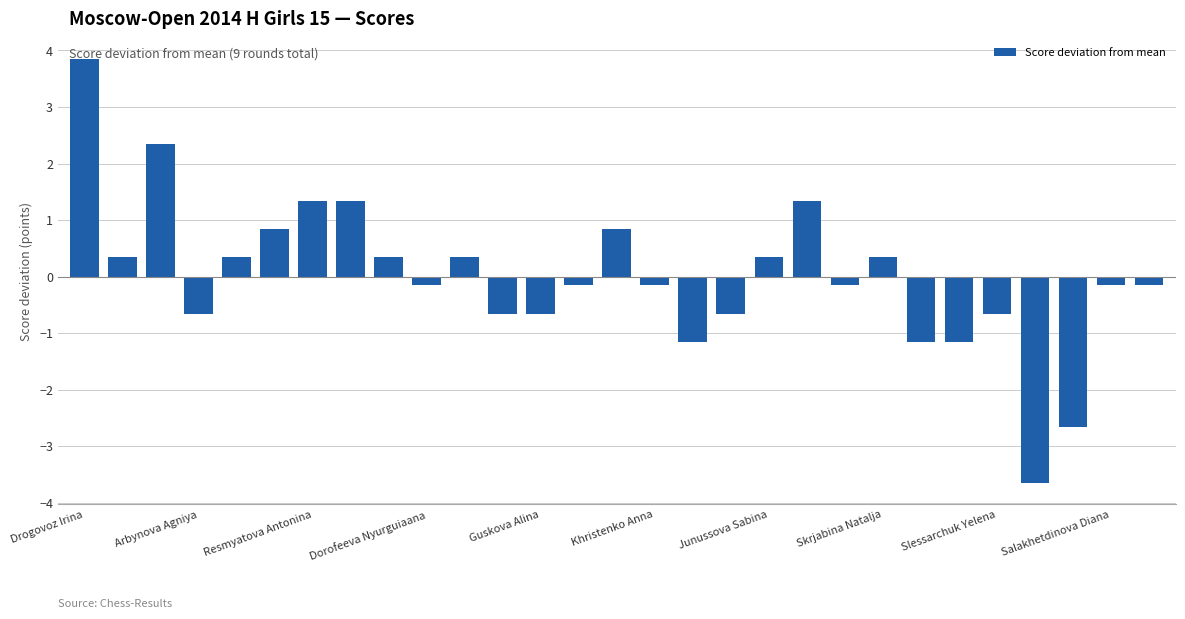

What is the difference between the maximum and minimum values?

7.5